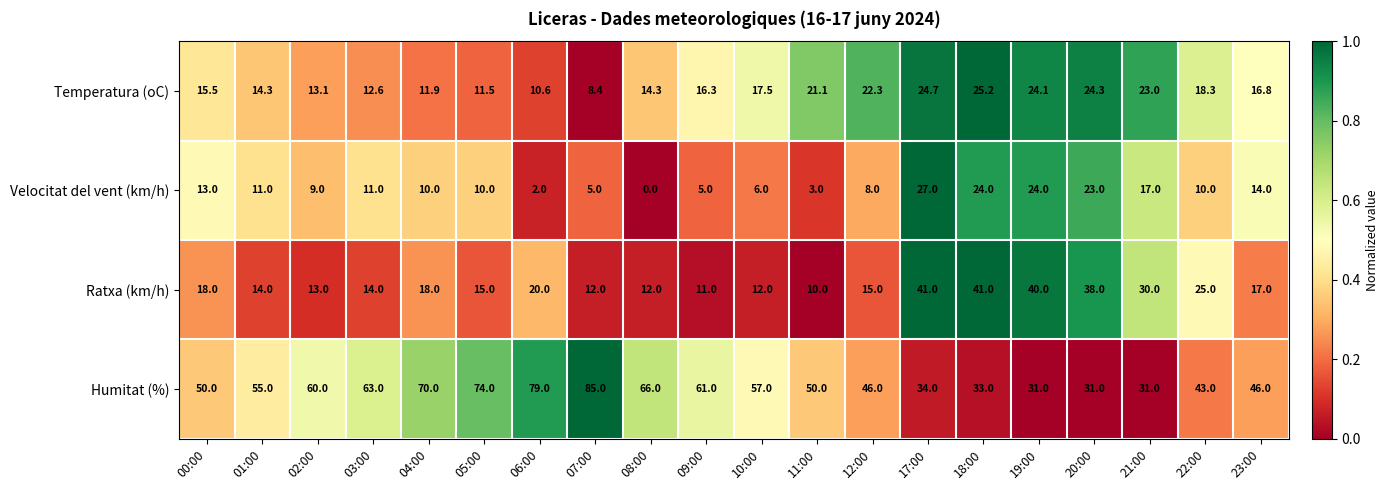

What is the total value across all series at 06:00?

111.6